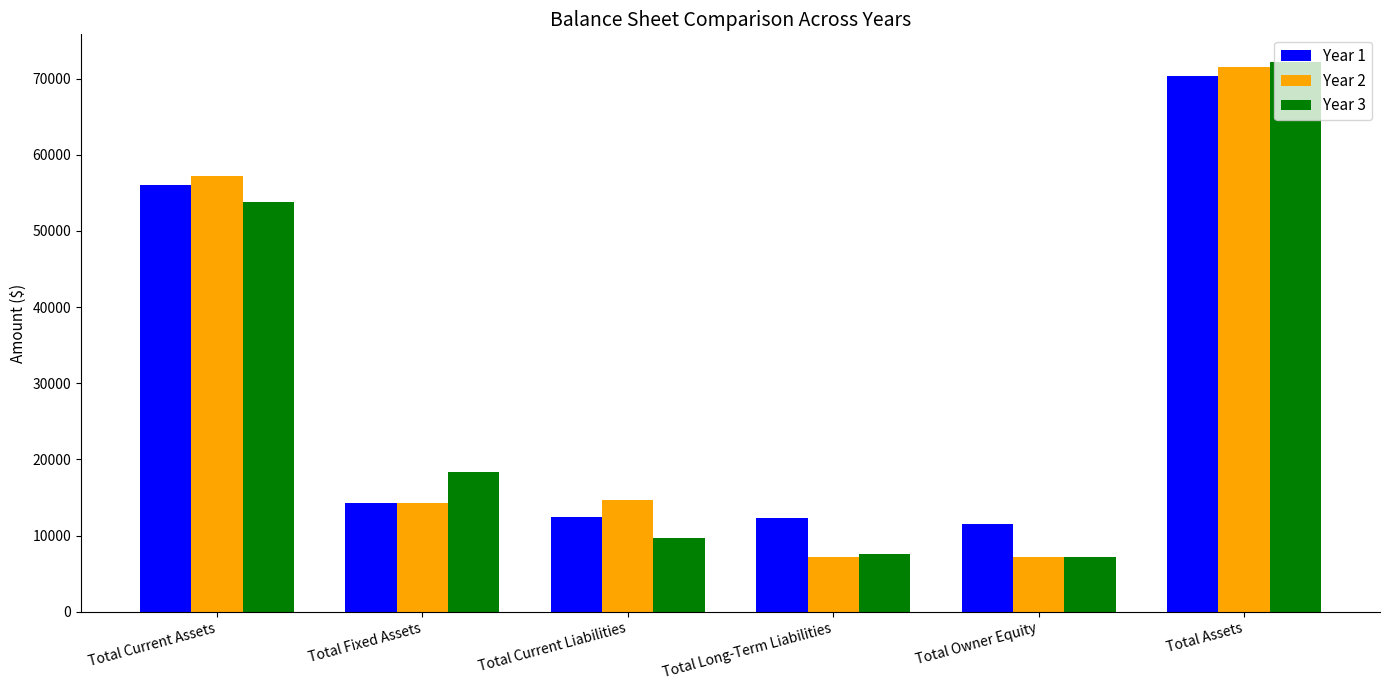

The value of Year 1 at Total Current Liabilities is 12405. True or false?

True